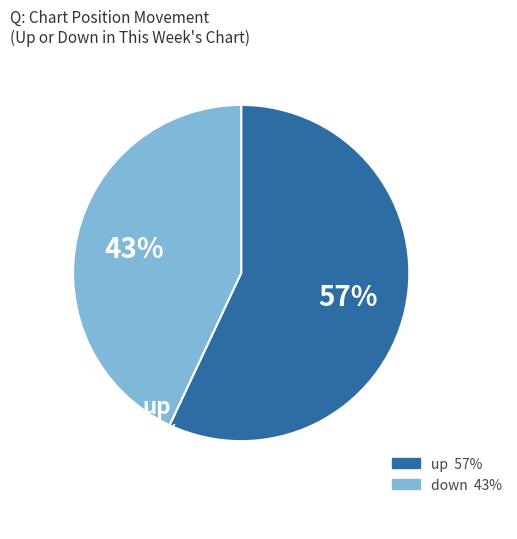

Is there a majority slice in this chart?

Yes